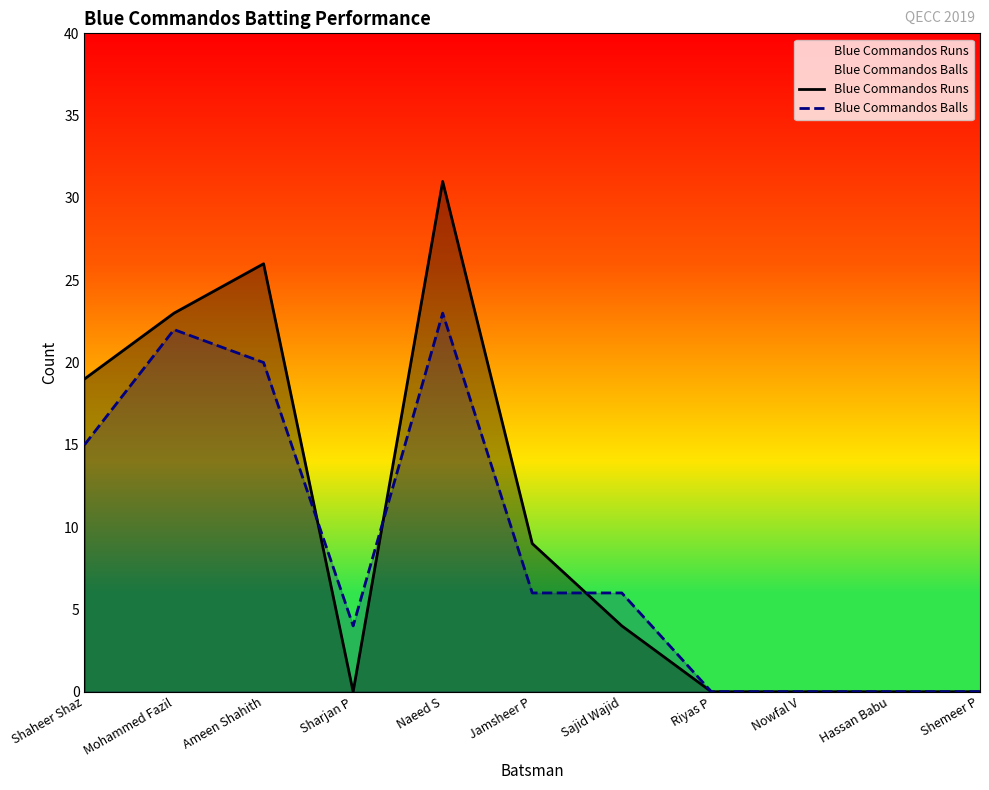

At how many categories does at least one series exceed 15?

4